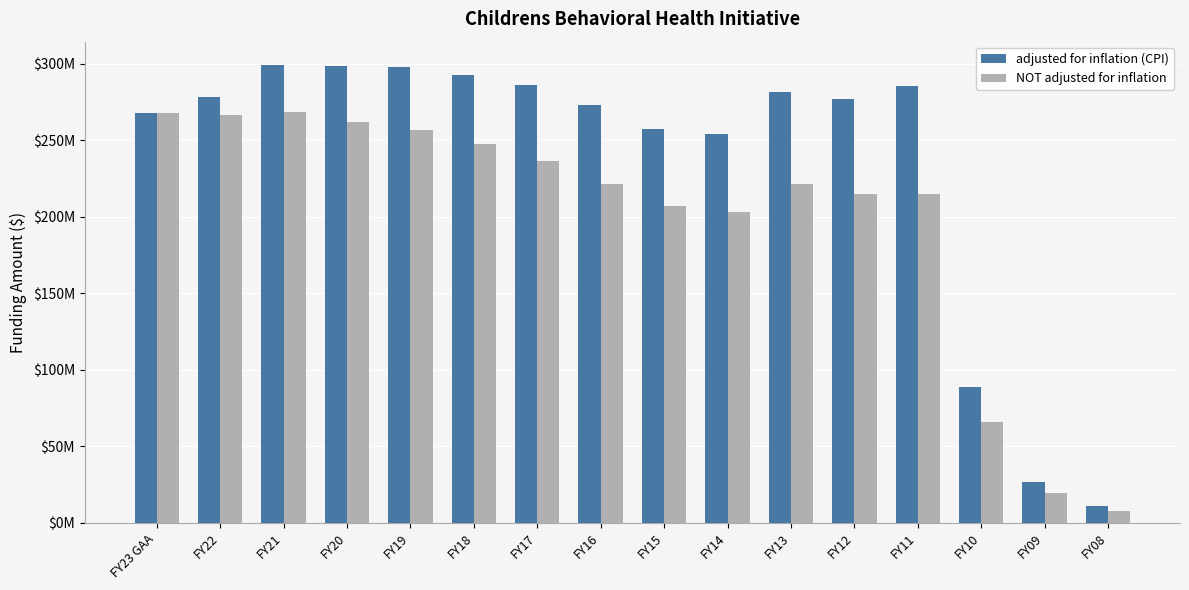

Does the chart contain any negative values?

No